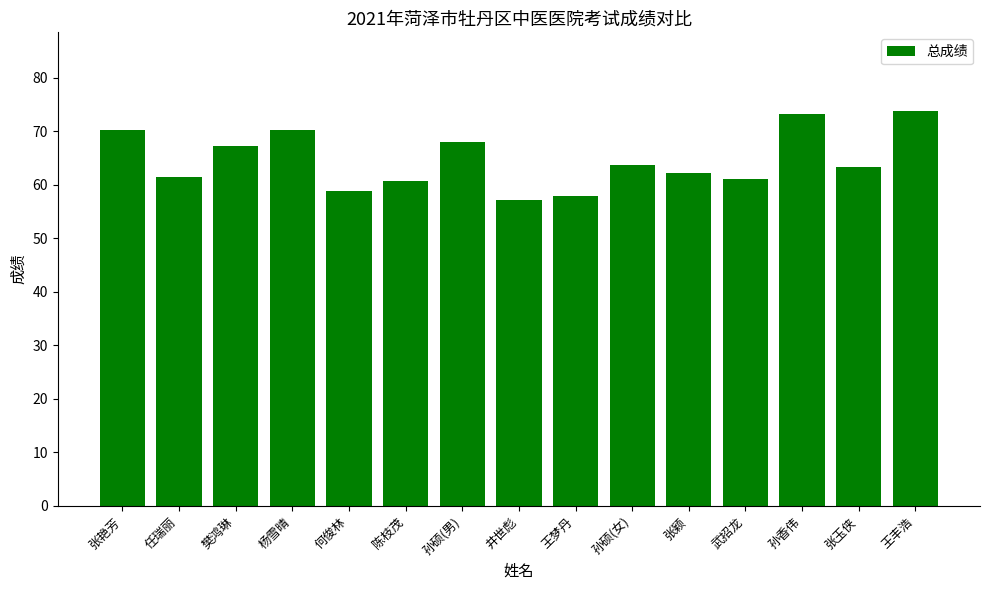

The value at 张艳芳 is 70.2. True or false?

True